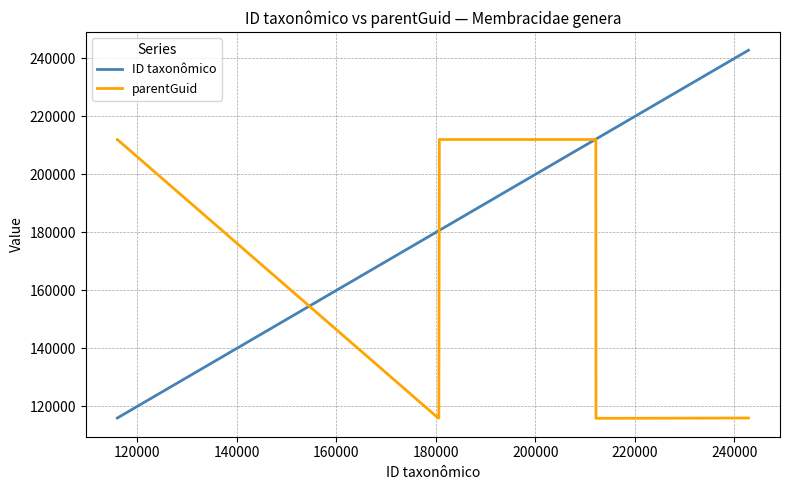

Which series has the widest spread of values?

ID taxonômico